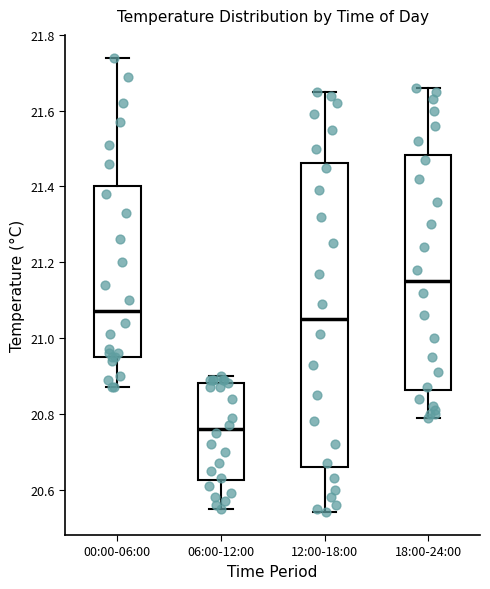

Which box has the highest median line?

18:00-24:00